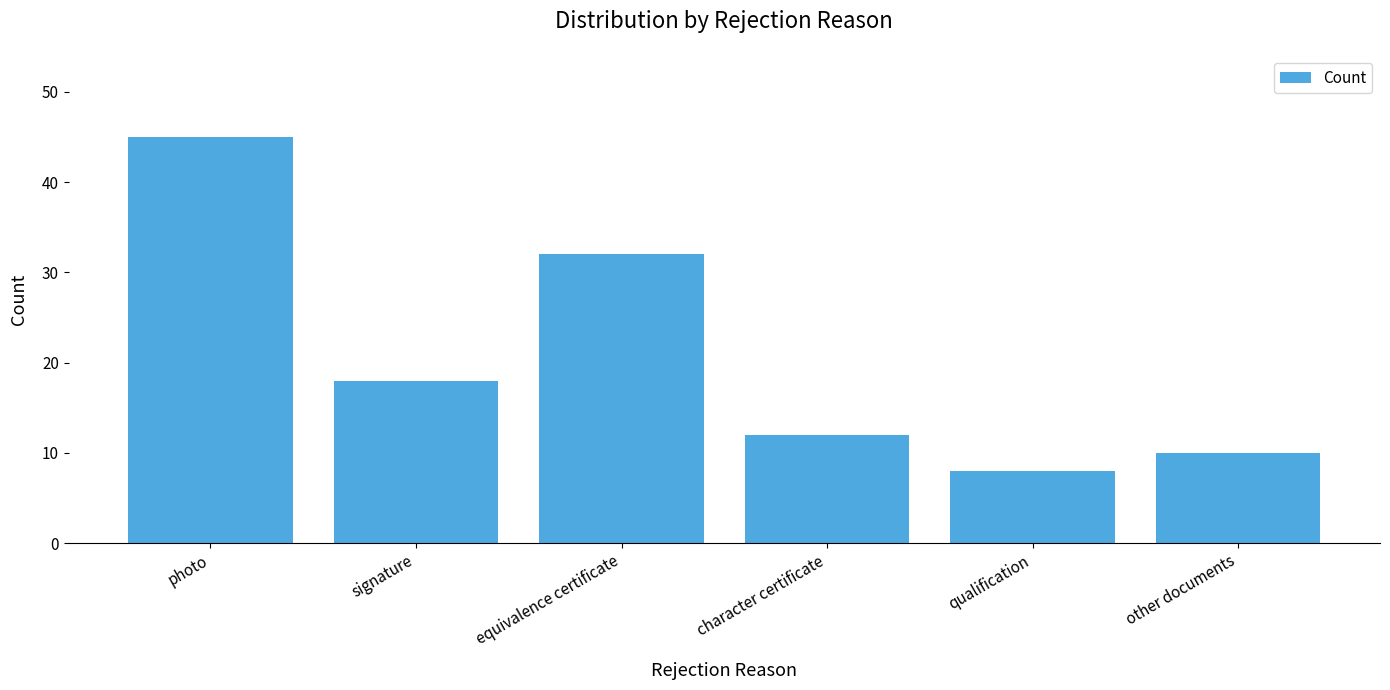

Reading left to right, what are all the values shown in this chart?

photo=45	signature=18	equivalence certificate=32	character certificate=12	qualification=8	other documents=10